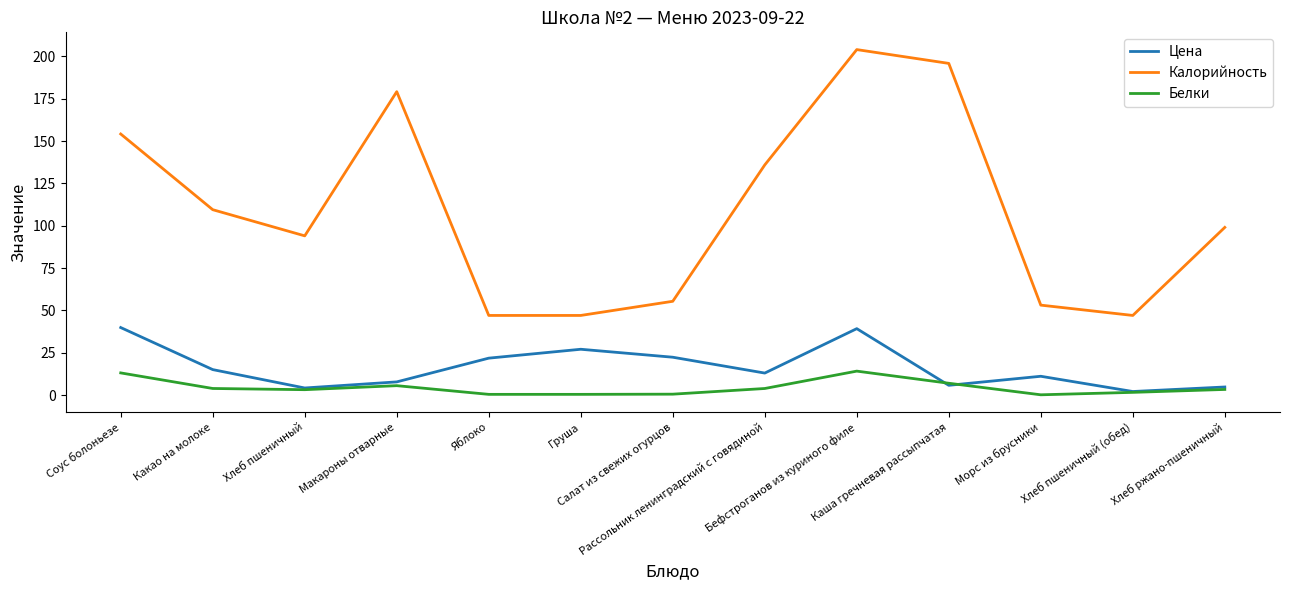

What is the sum of the Белки values at Каша гречневая рассыпчатая and Хлеб пшеничный (обед)?

8.5